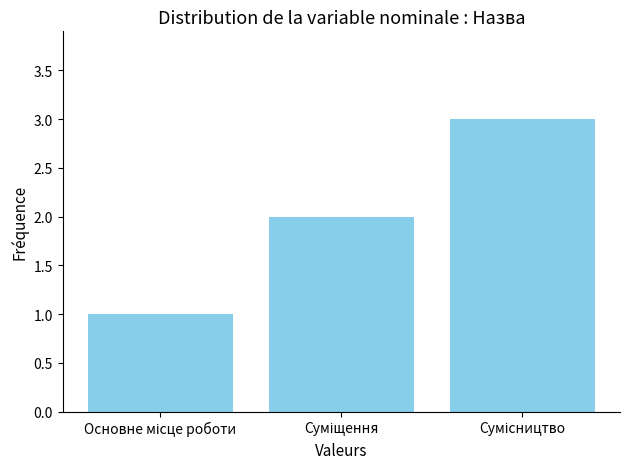

What is the greatest value displayed?

3